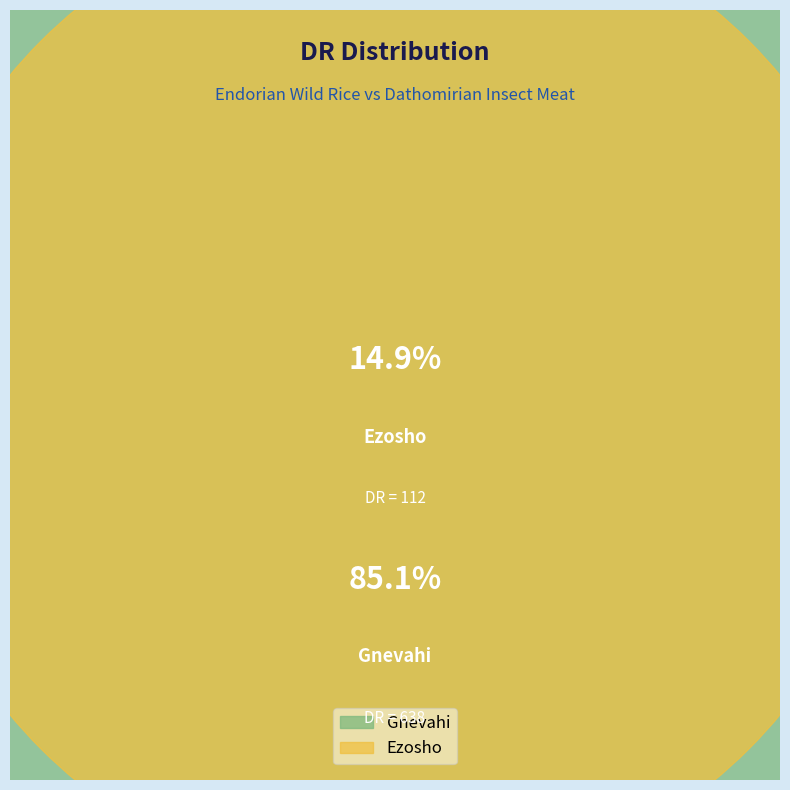

Approximately how many times larger is the value at Gnevahi compared to Ezosho?

5.7